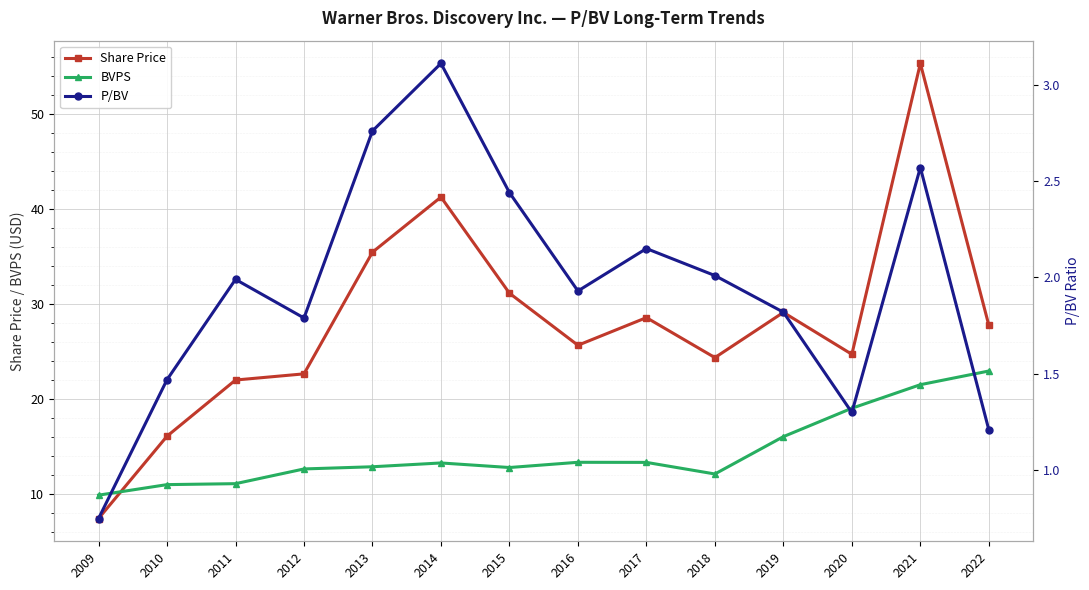

What is the value of the BVPS point at the 5th from the left?

12.8